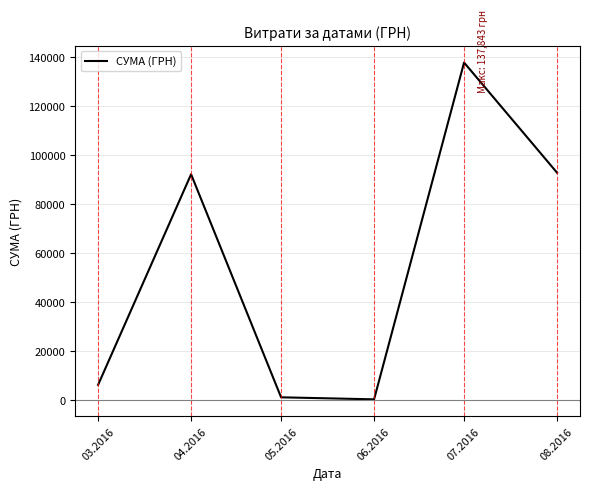

The value at 08.2016 is 92856.7. True or false?

True